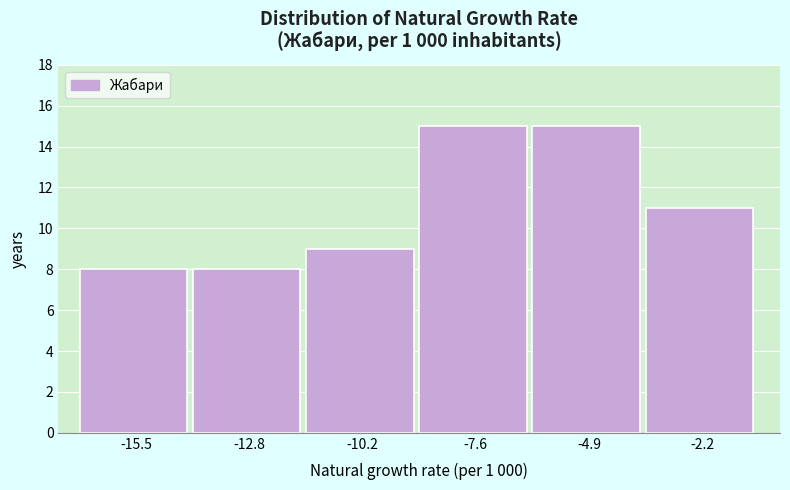

Reading right to left, transcribe all the data shown in this chart.

-2.2=11	-4.9=15	-7.6=15	-10.2=9	-12.8=8	-15.5=8